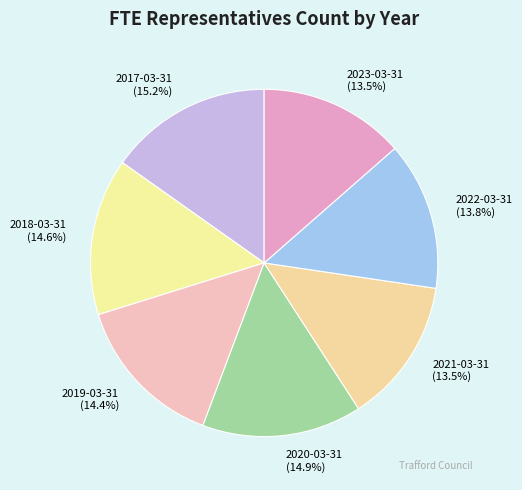

To the nearest percent, what is the combined percentage of 2023-03-31 and 2018-03-31?

28%